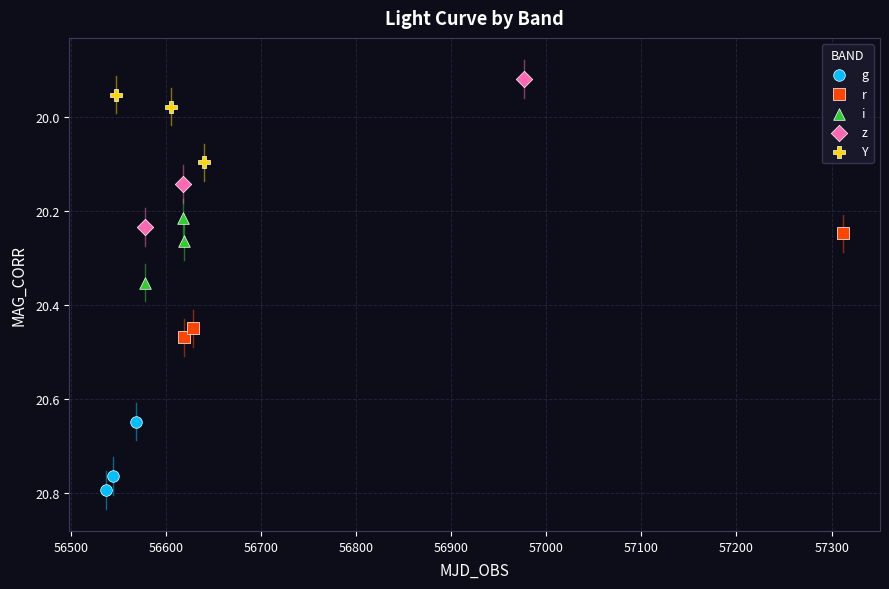

Which series reaches the minimum Y coordinate?

z